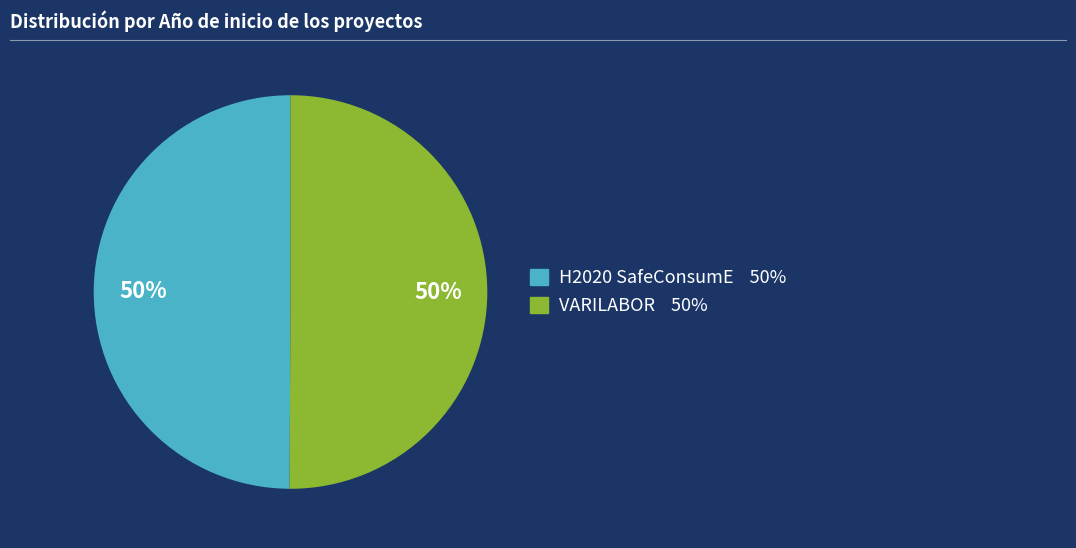

Do H2020 SafeConsumE and VARILABOR together represent more than half of the pie?

Yes